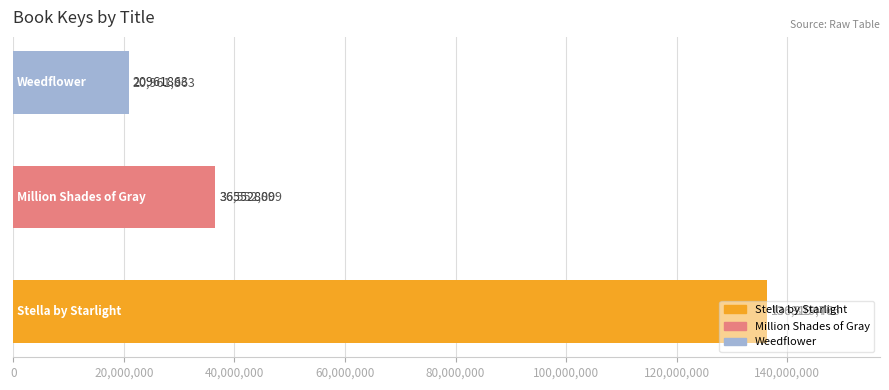

What is the sum of all values?

193834148